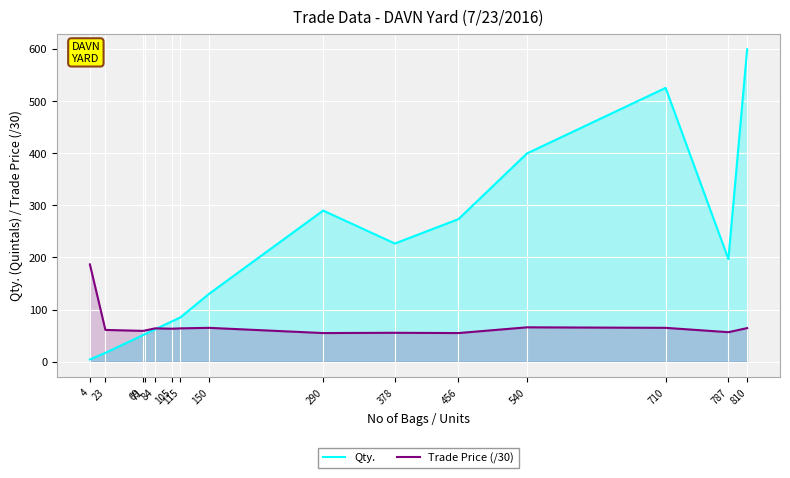

Reading right to left, transcribe all the data shown in this chart.

Qty.: 810=599.4	787=196.8	710=525.4	540=399.6	456=273.6	378=226.8	290=290.0	150=130.1	115=85.1	105=77.7	84=62.2	71=52.5	69=51.1	23=17.0	4=4.3
Trade Price (/30): 810=64.5	787=56.7	710=65.0	540=66.0	456=55.0	378=55.5	290=55.0	150=65.0	115=64.0	105=63.3	84=64.0	71=59.6	69=59.2	23=61.0	4=186.7